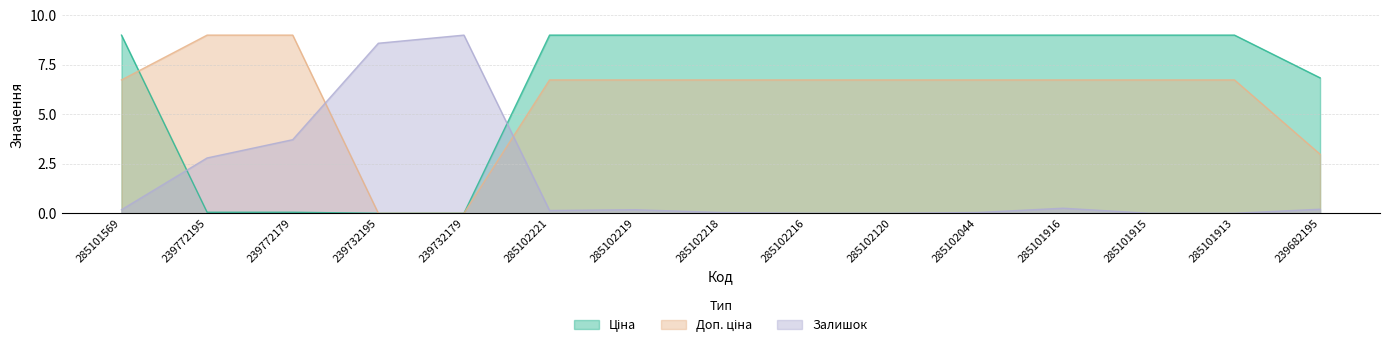

What is the label of the 5th point from the left?

239732179